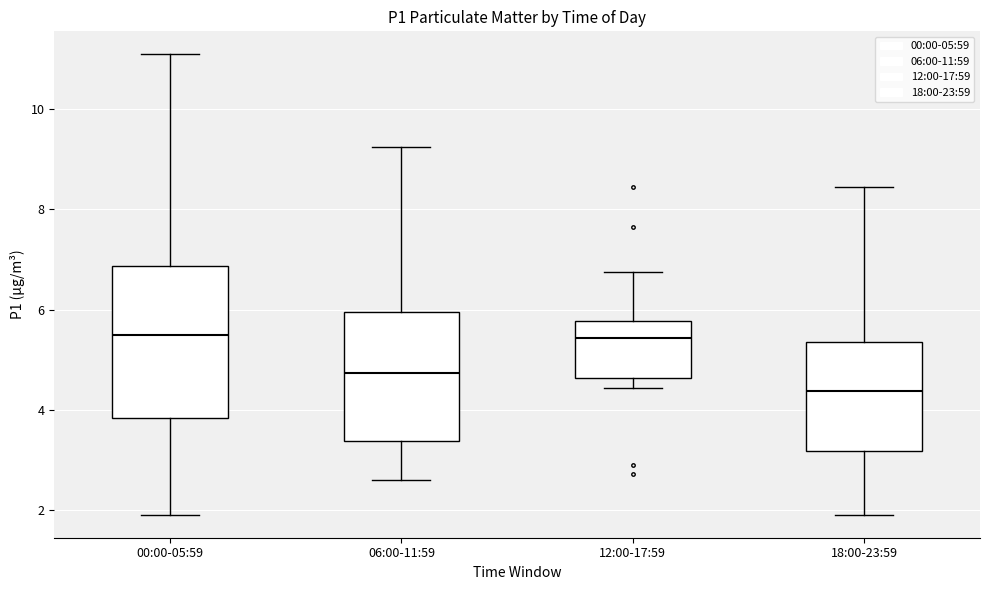

Where does the median line of the box for 12:00-17:59 sit on the y-axis? The values are not printed on the chart, so give them approximately, as read against the axis.

5.4